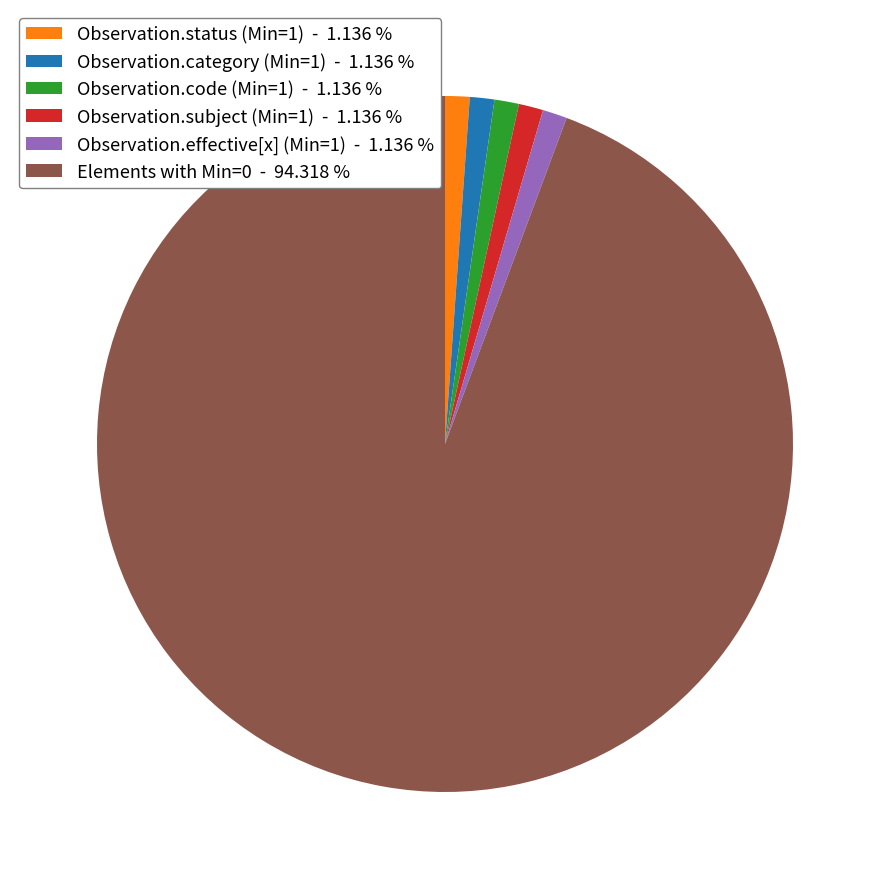

Is Observation.status (Min=1) - 1.136 % the majority of the pie?

No